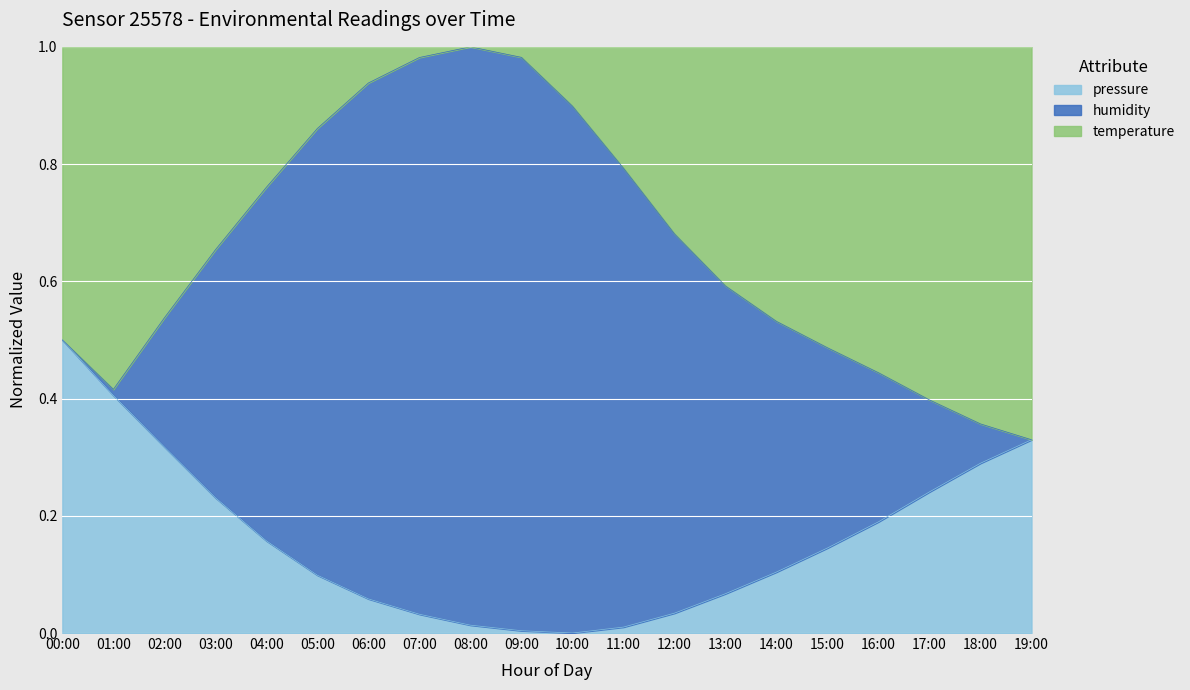

Which category has the highest value across all series?

08:00